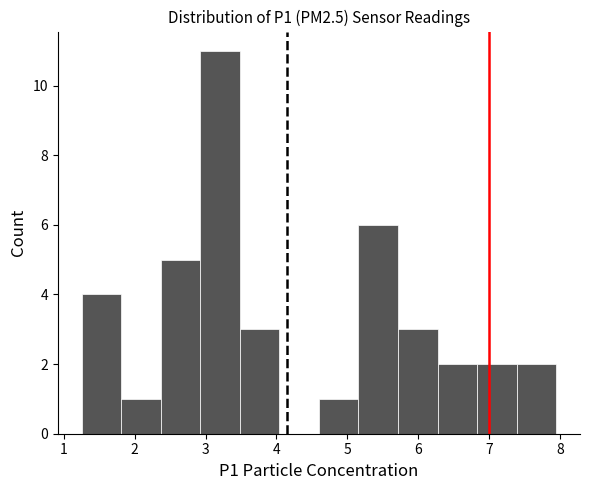

What is the height of the bar covering 4.6 to 5.2 on the x-axis? Neither the bar edges nor the heights are printed on the chart, so give them approximately, as read against the axes.

1